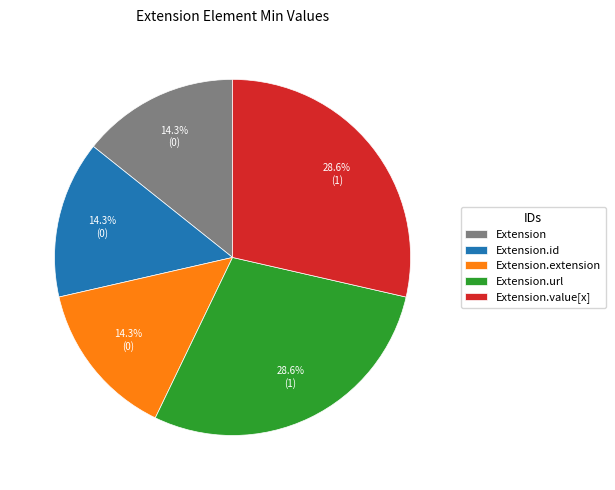

Does any single category account for the majority?

No